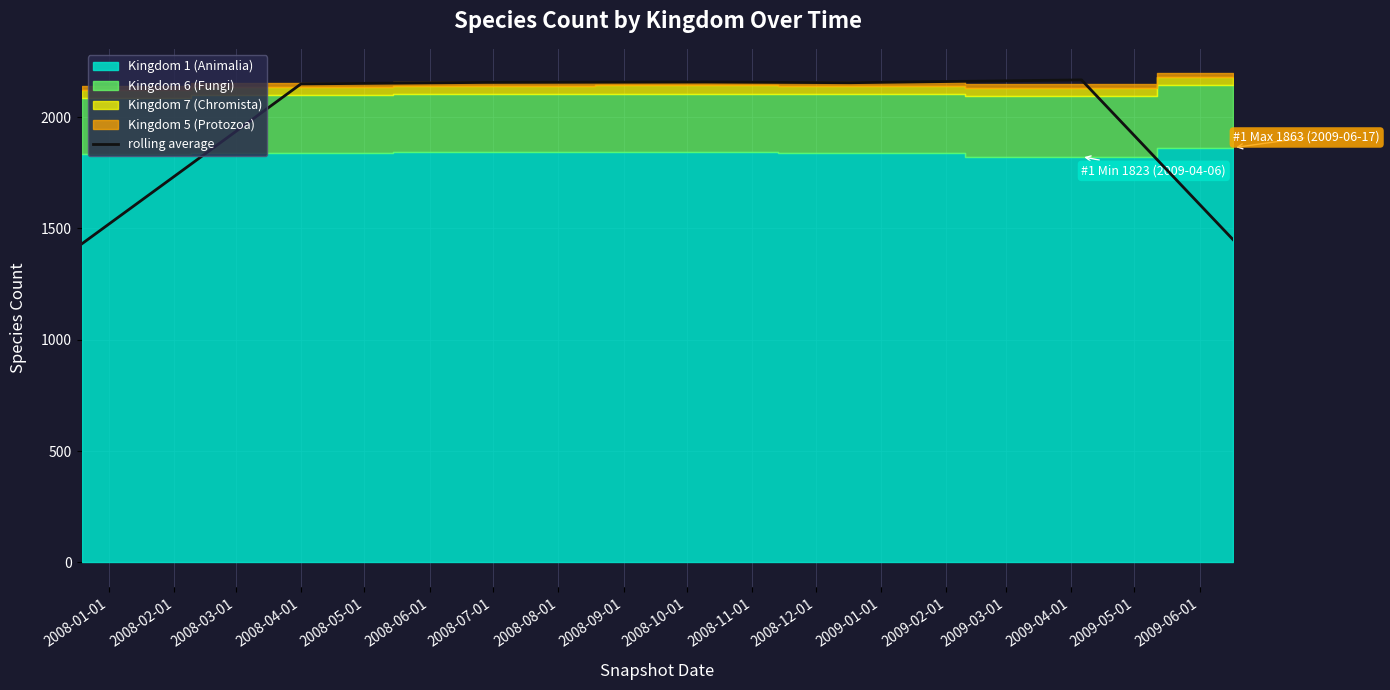

What is the lowest value of the rolling average series?

1430.3